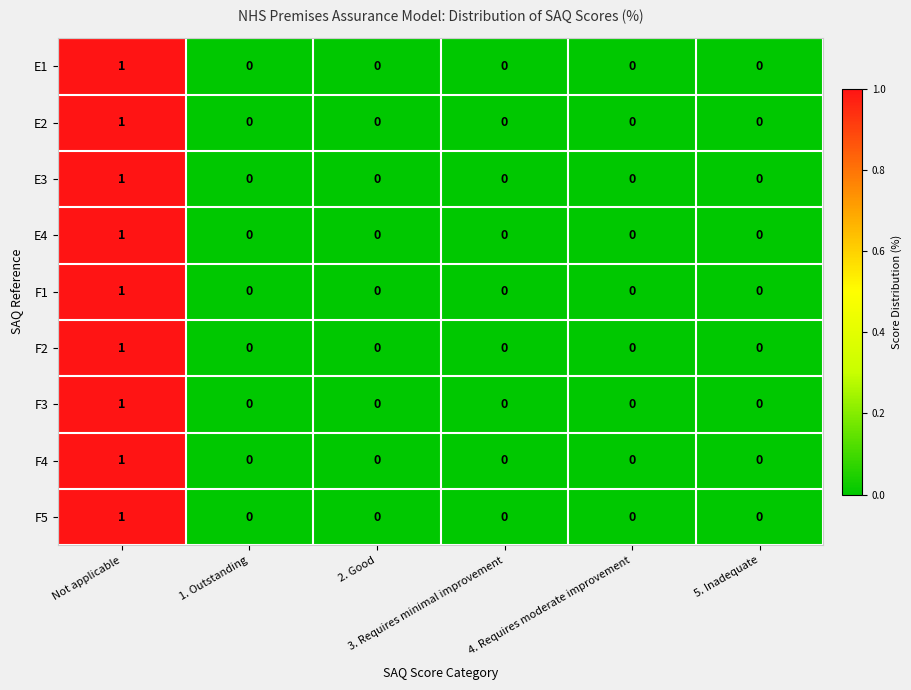

How many series are shown in this chart?

9